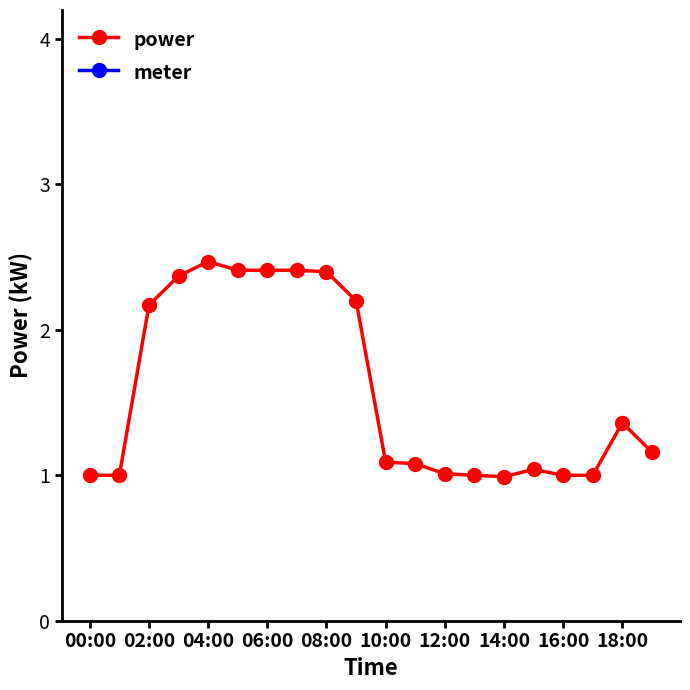

True or false: power and meter cross at least once.

False